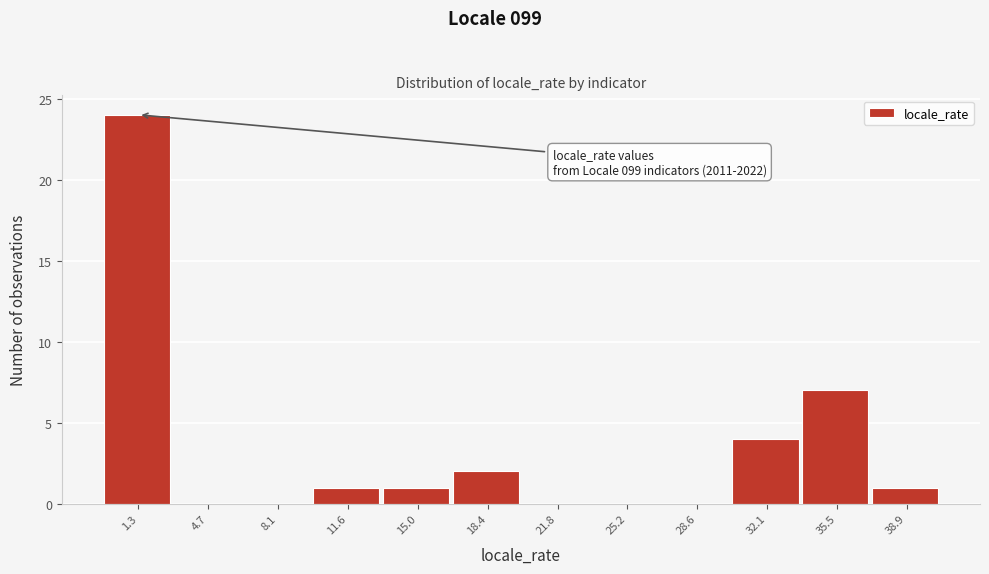

Reading right to left, extract all data points from this chart.

38.9=1	35.5=7	32.1=4	28.6=0	25.2=0	21.8=0	18.4=2	15.0=1	11.6=1	8.1=0	4.7=0	1.3=24